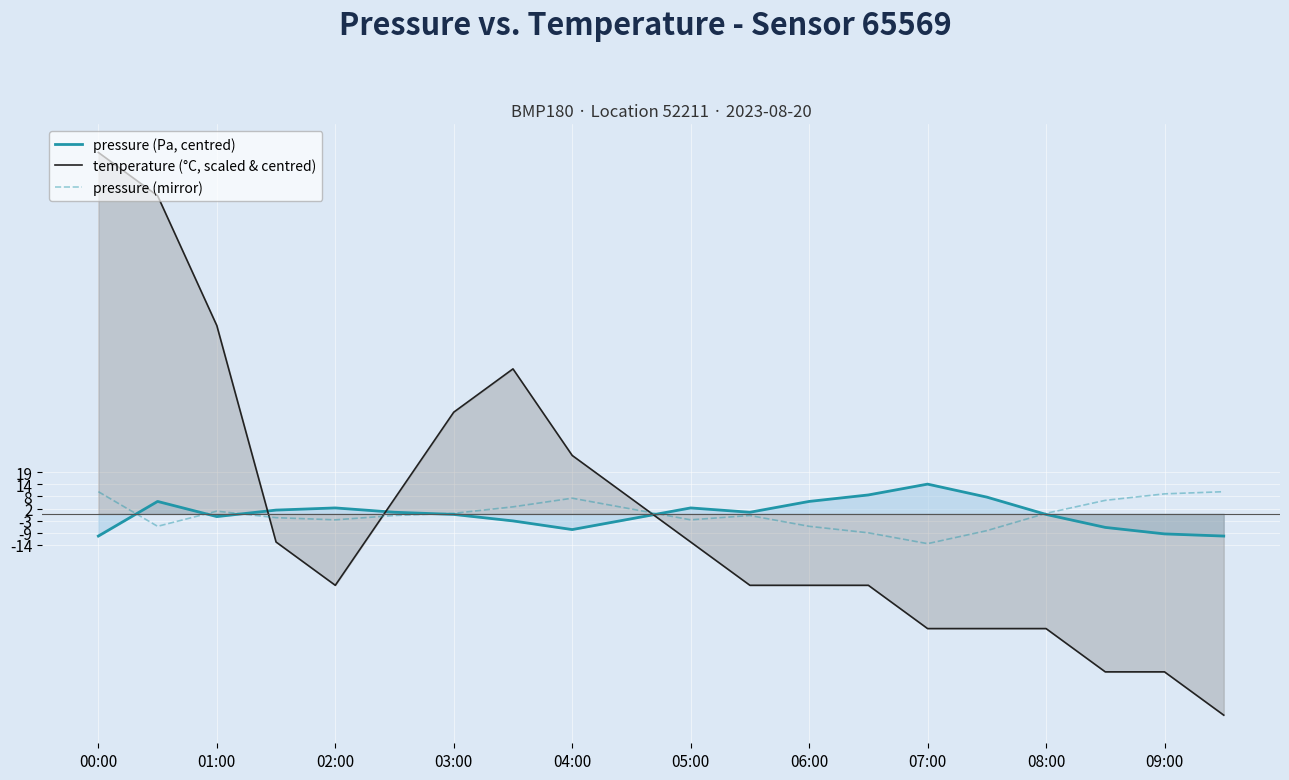

How many interior local peaks does the pressure (Pa, centred) series have?

4